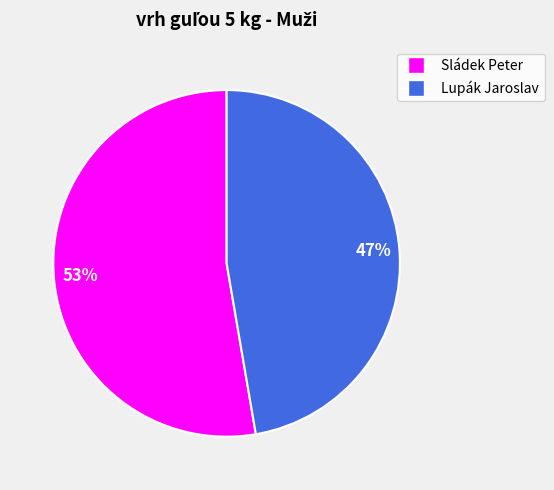

True or false: Lupák Jaroslav accounts for 47% of the total.

True